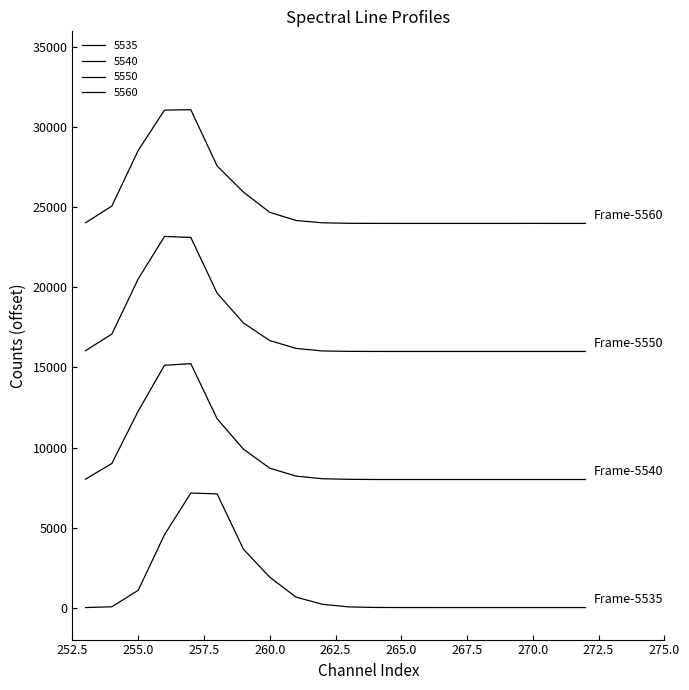

How many values in the 5550 series are below 16032?

10